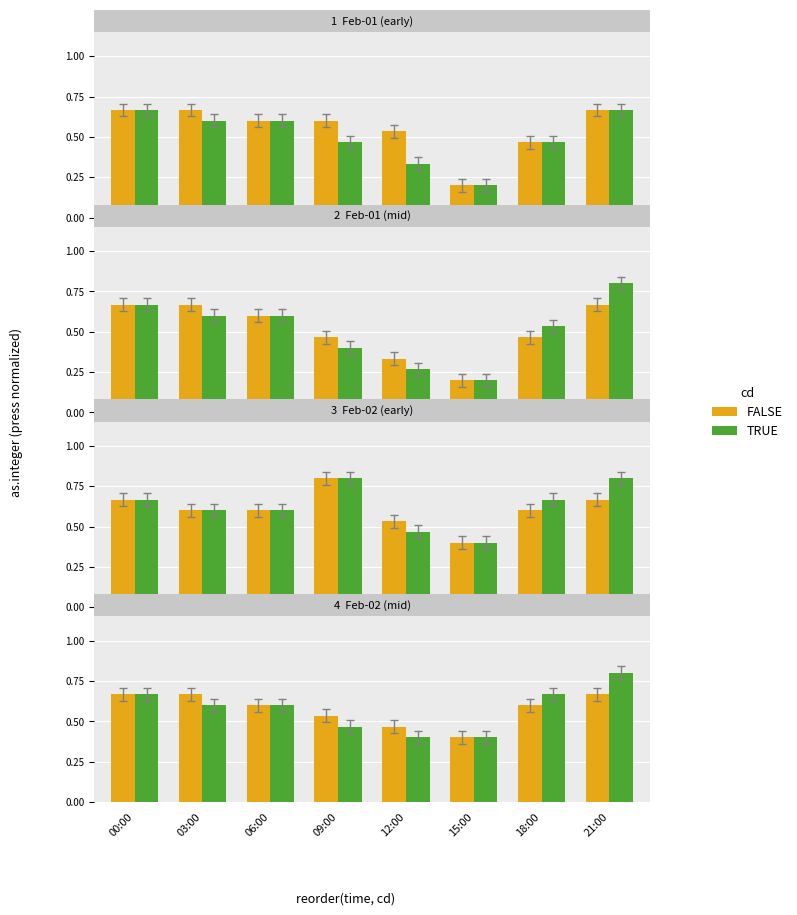

What is the total value across all series at 21:00?

1.5